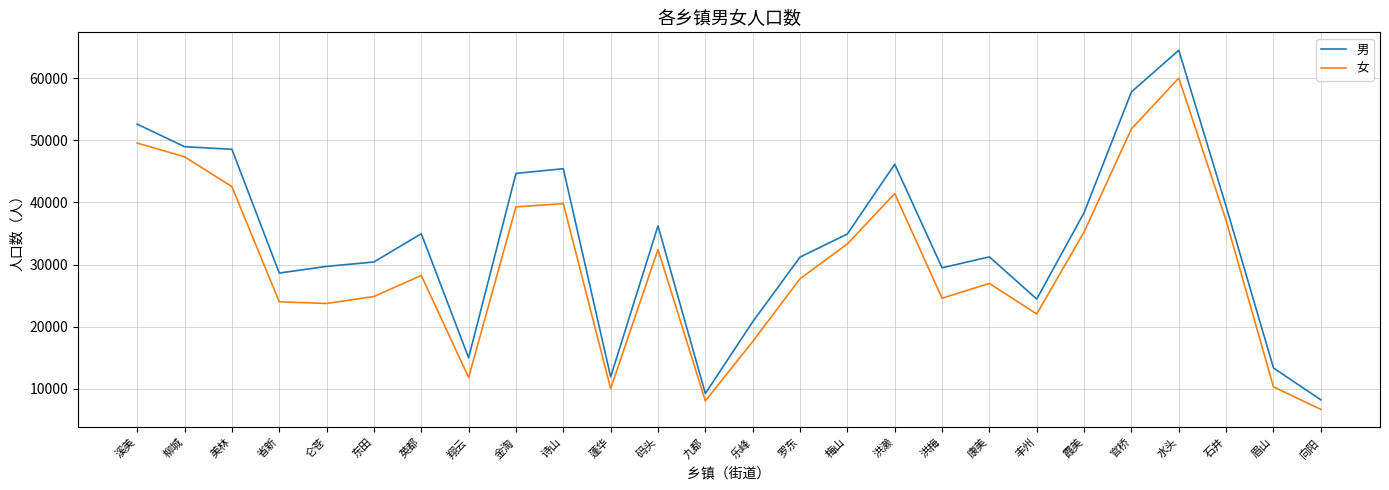

At which label does 女 reach its minimum?

向阳